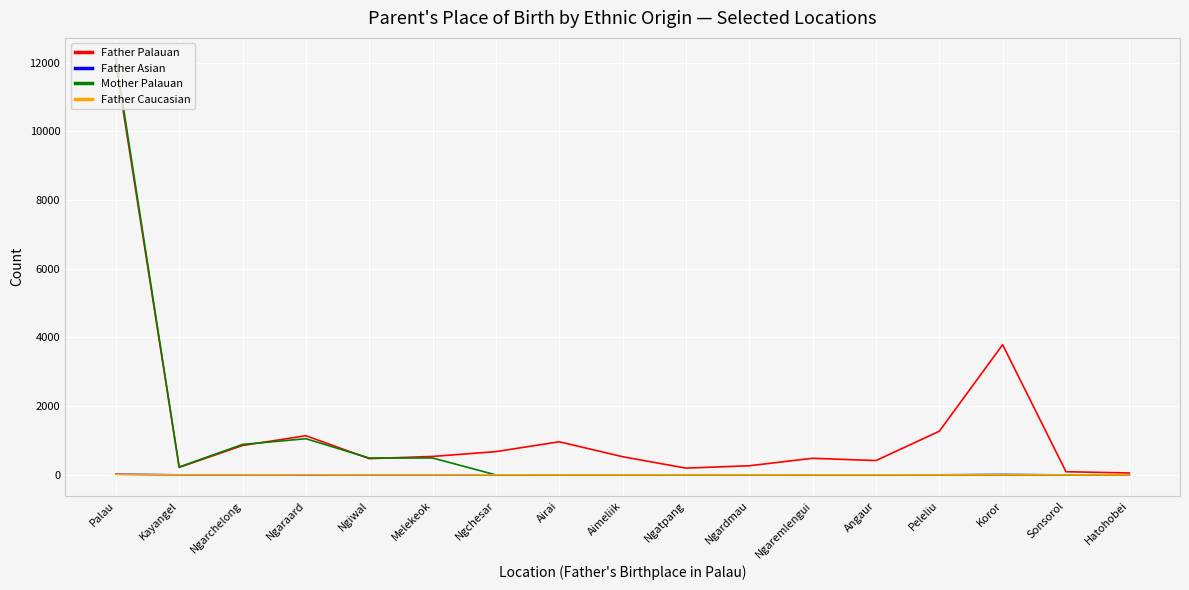

Which series has the widest spread of values?

Mother Palauan